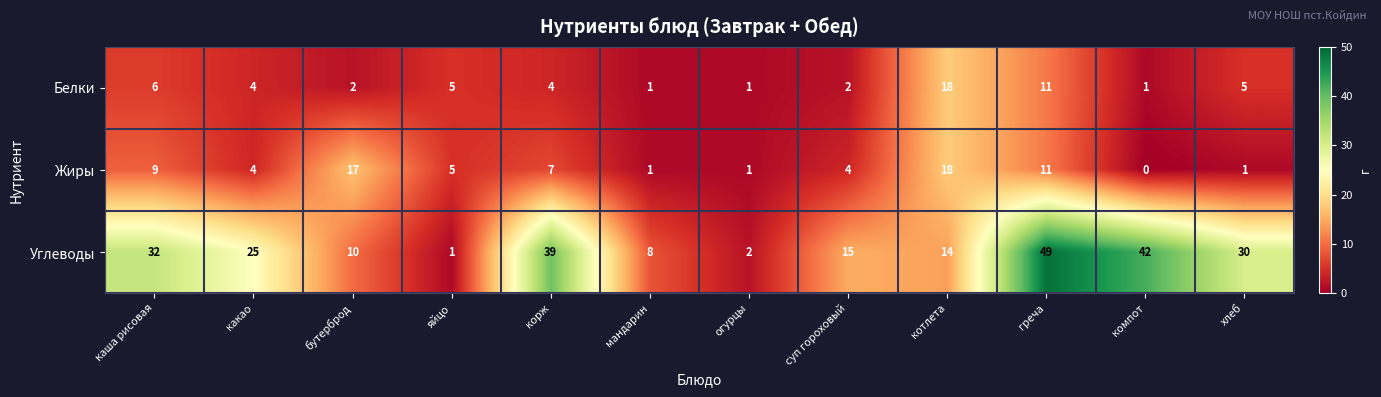

The Жиры series shows 5 at яйцо. True or false?

True